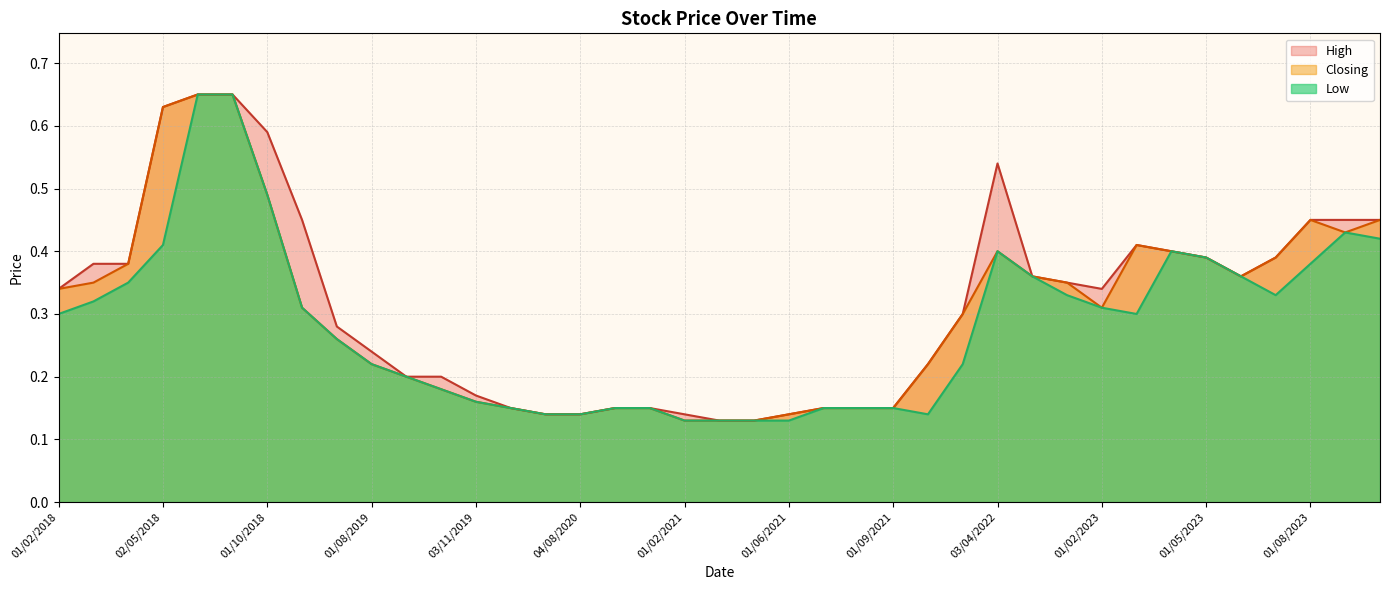

True or false: High has a value of 0.2 at 01/10/2019.

True